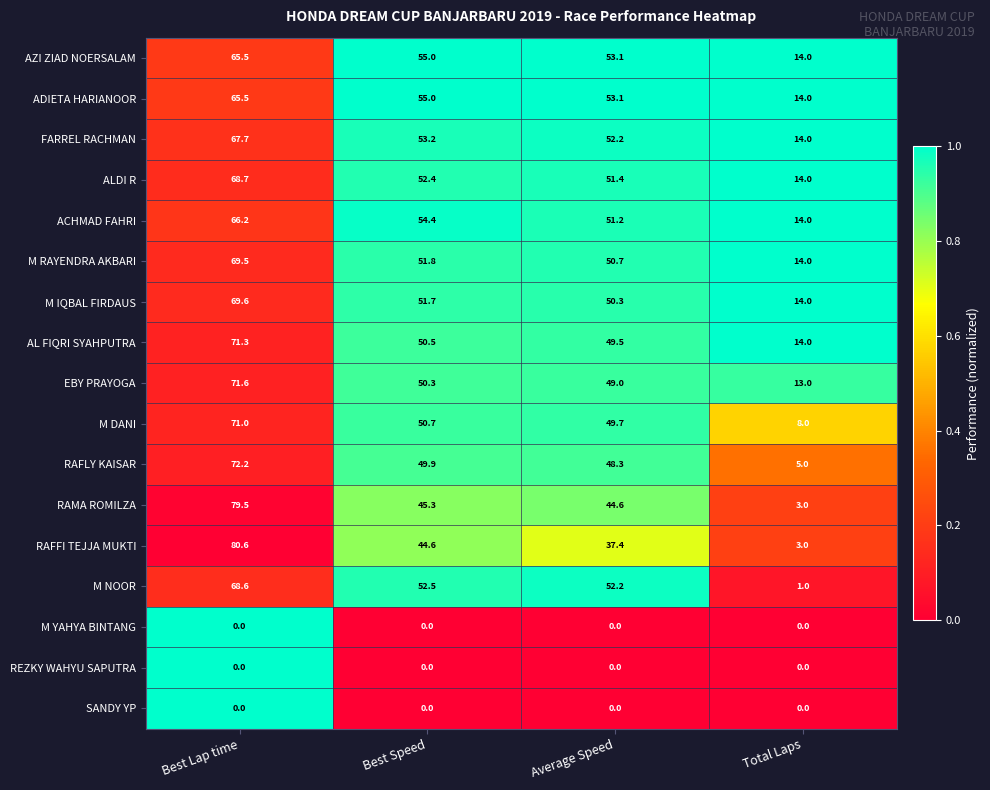

List the labels in order of M IQBAL FIRDAUS value, largest first.

Best Lap time, Best Speed, Average Speed, Total Laps